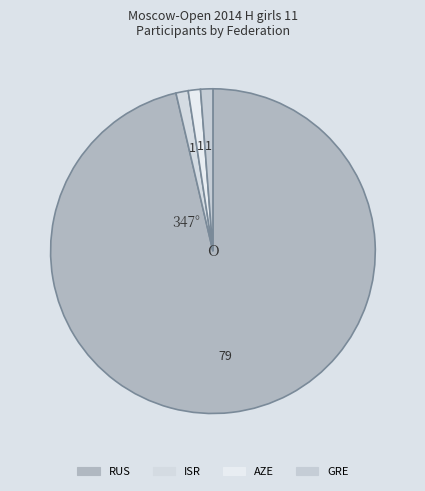

To the nearest percent, what percentage of the pie is ISR?

1%